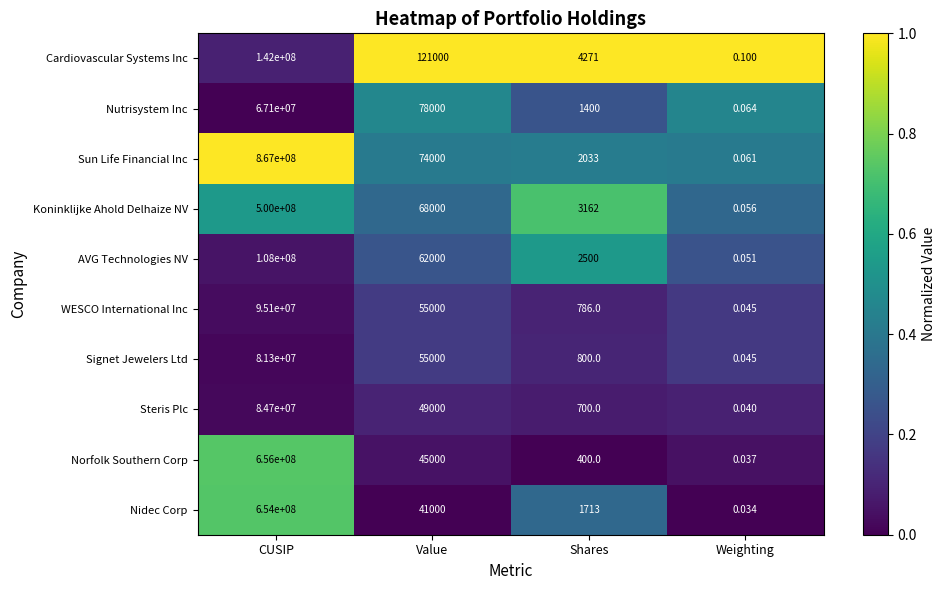

At which label is Nidec Corp closest to 327000000?

Value